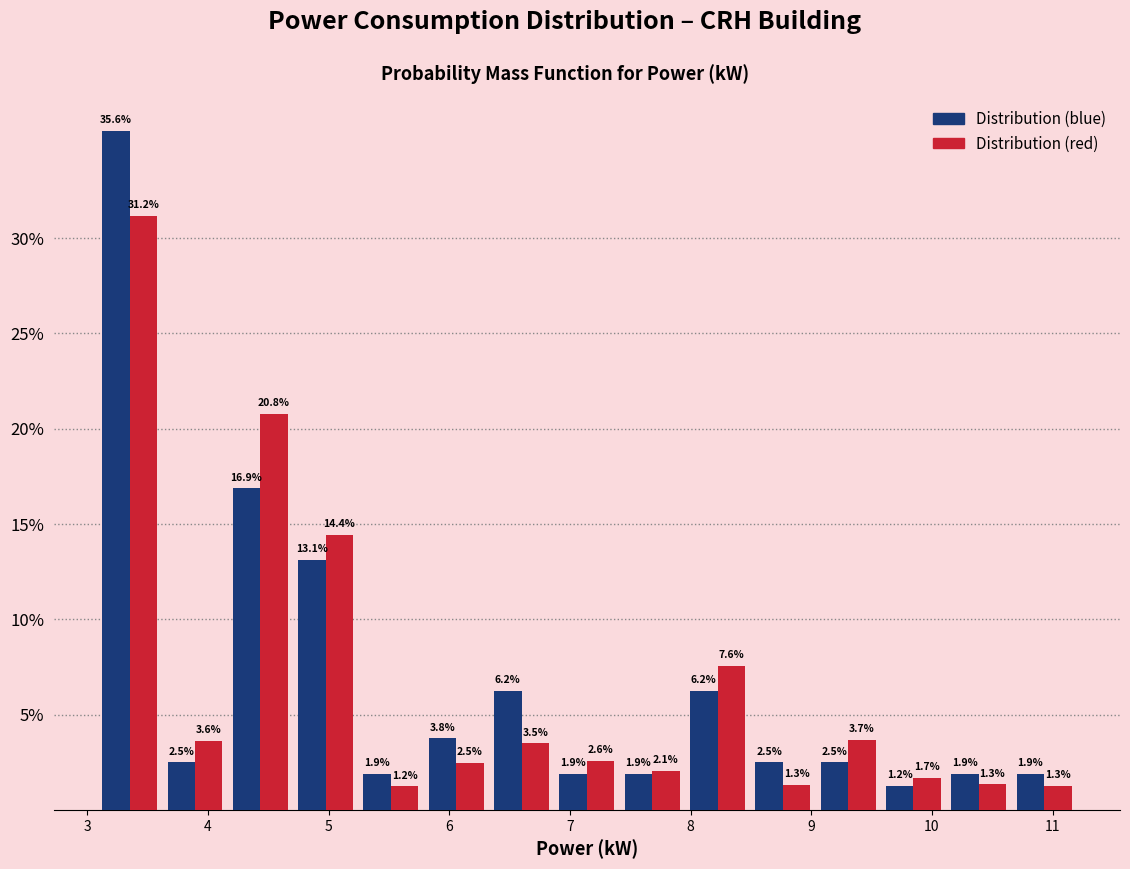

What is the height of the Distribution (blue) bar covering 9.0 to 9.6 on the x-axis? The bar edges are not printed on the chart, so give them approximately, as read against the axis.

2.5